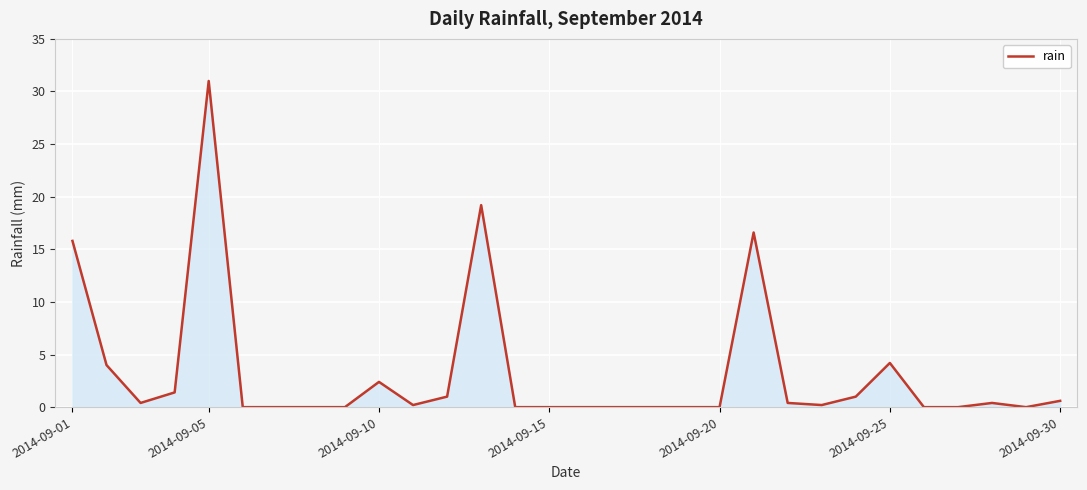

What is the maximum value shown in the chart?

31.0